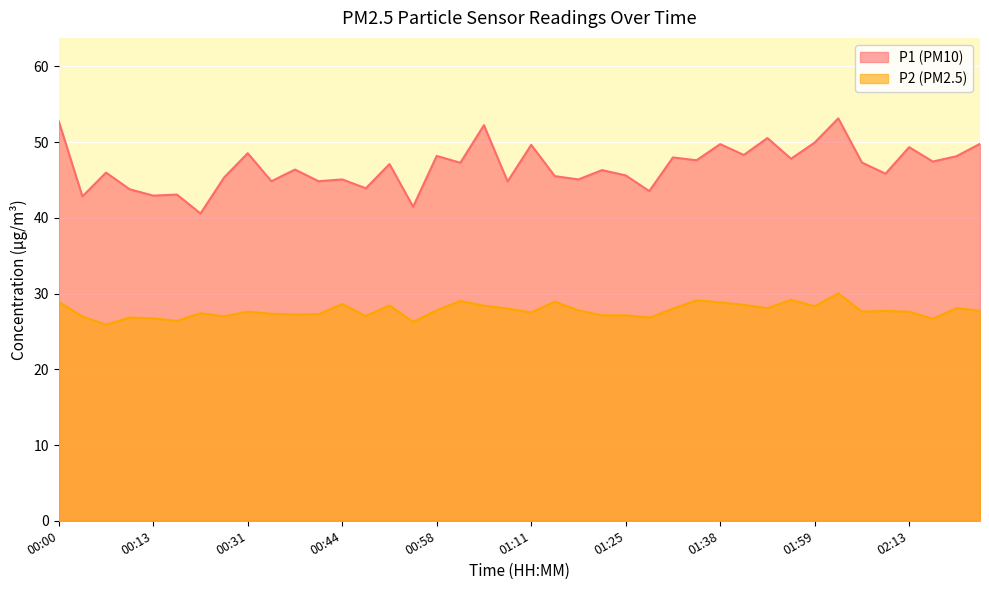

Which category has the highest value in the P2 series?

02:02